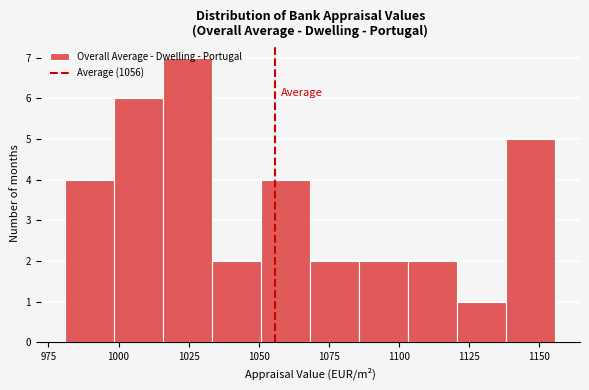

Read against the x-axis, roughly where is the centre of the tallest bar?

1025